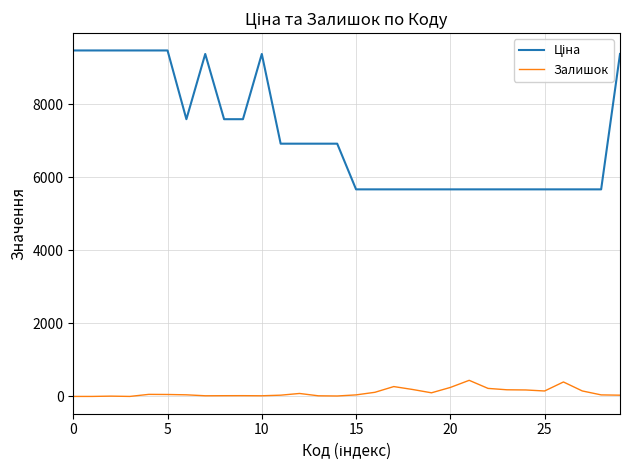

What is the difference between the maximum and minimum values in the Залишок series?

441.0